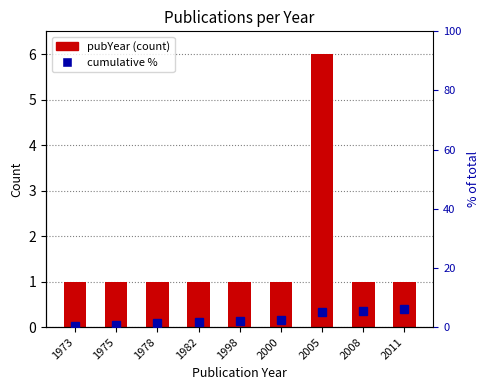

How many categories are shown in the chart?

9